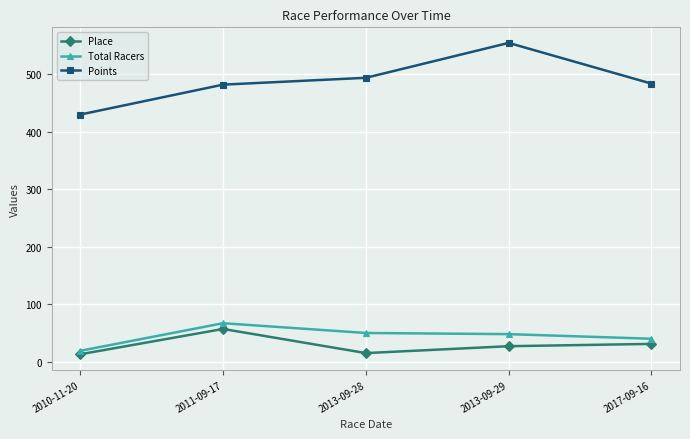

How many lines are shown in the chart?

3